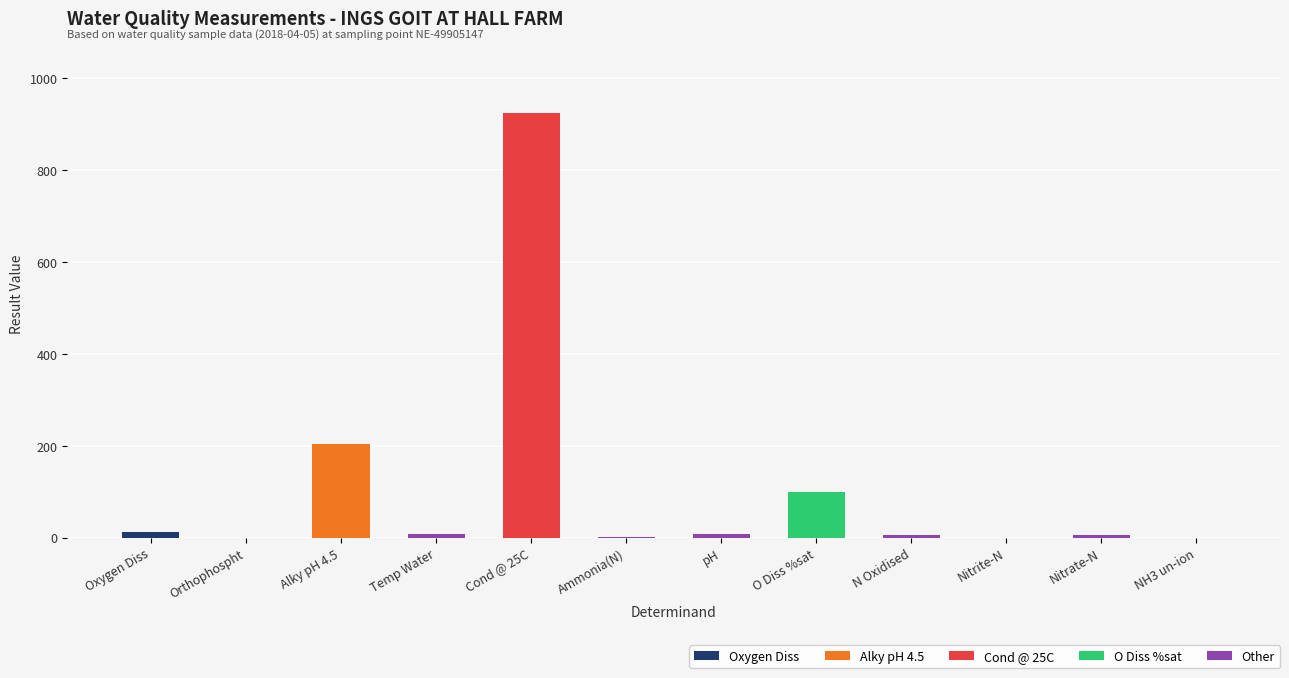

At which category is the sum across all series the highest?

Cond @ 25C